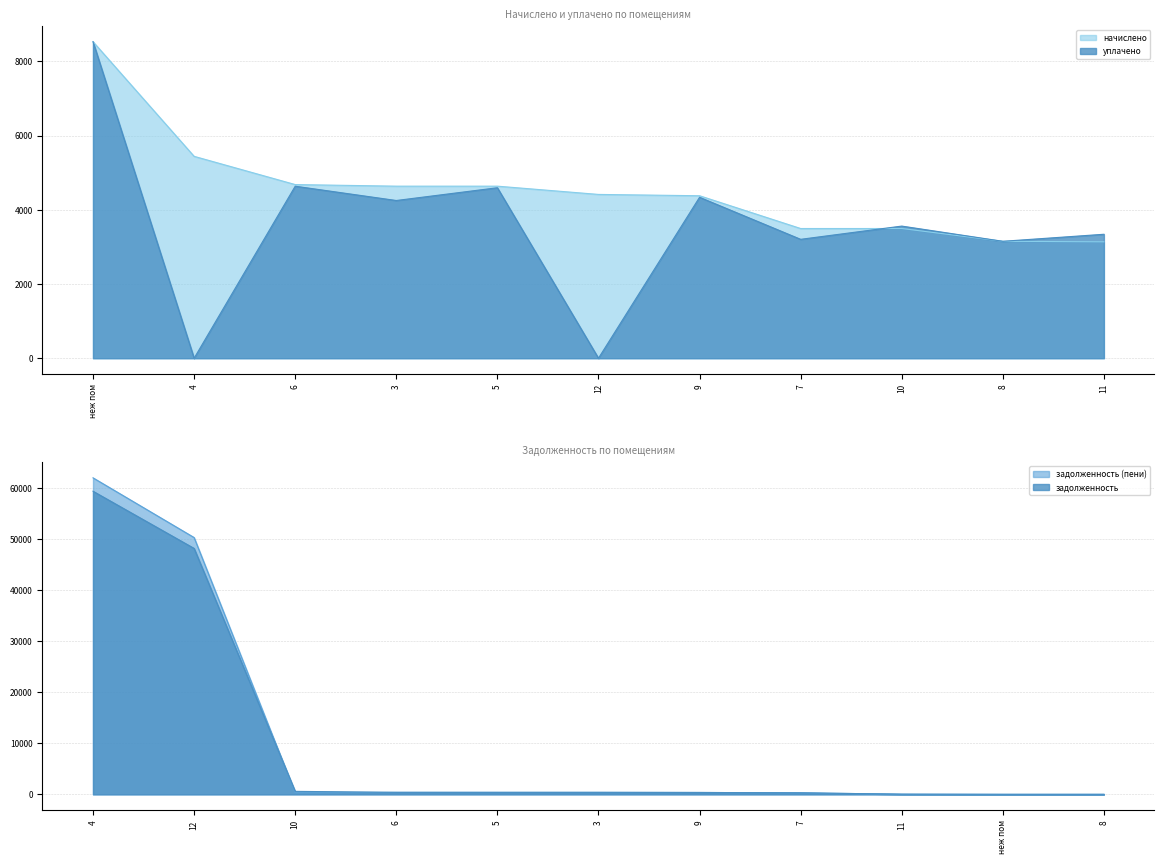

How many categories are shown in the chart?

11